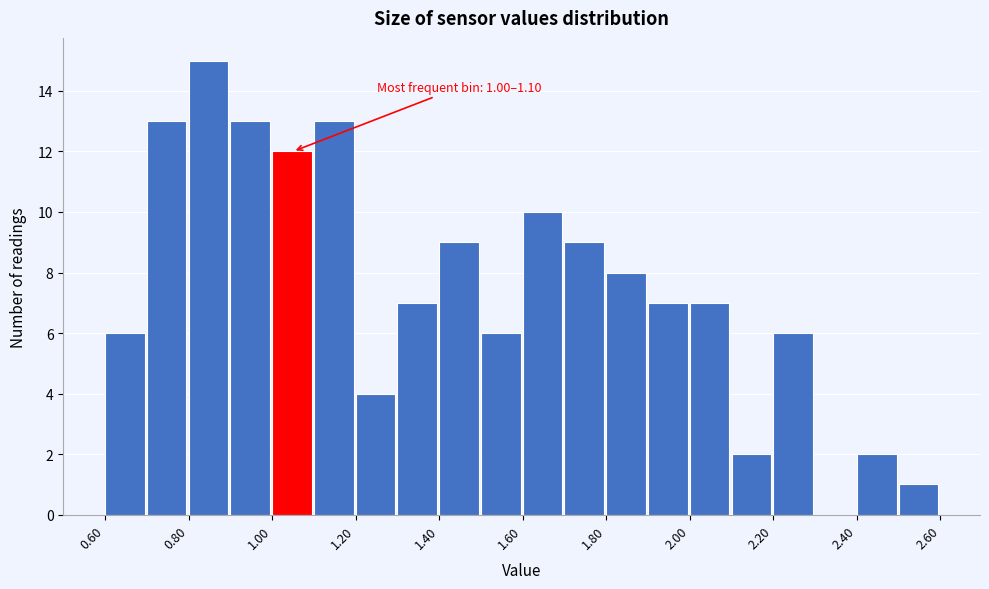

Which range on the x-axis has the tallest bar?

0.8 to 0.9